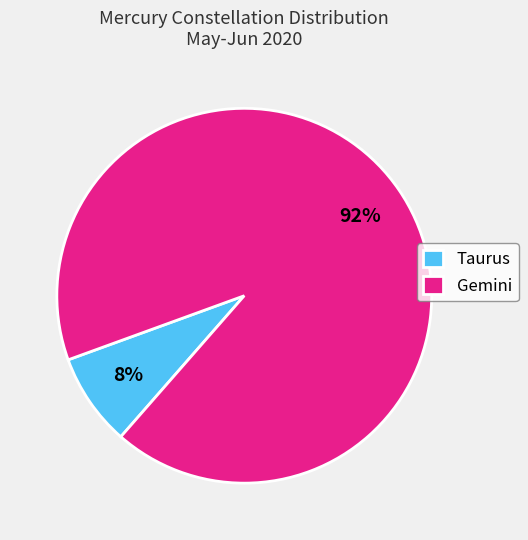

Do Taurus and Gemini together represent more than half of the pie?

Yes